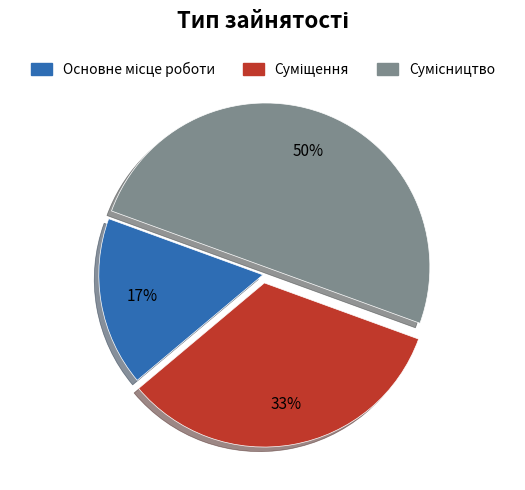

Approximately how many times larger is the value at Основне місце роботи compared to Суміщення?

0.5